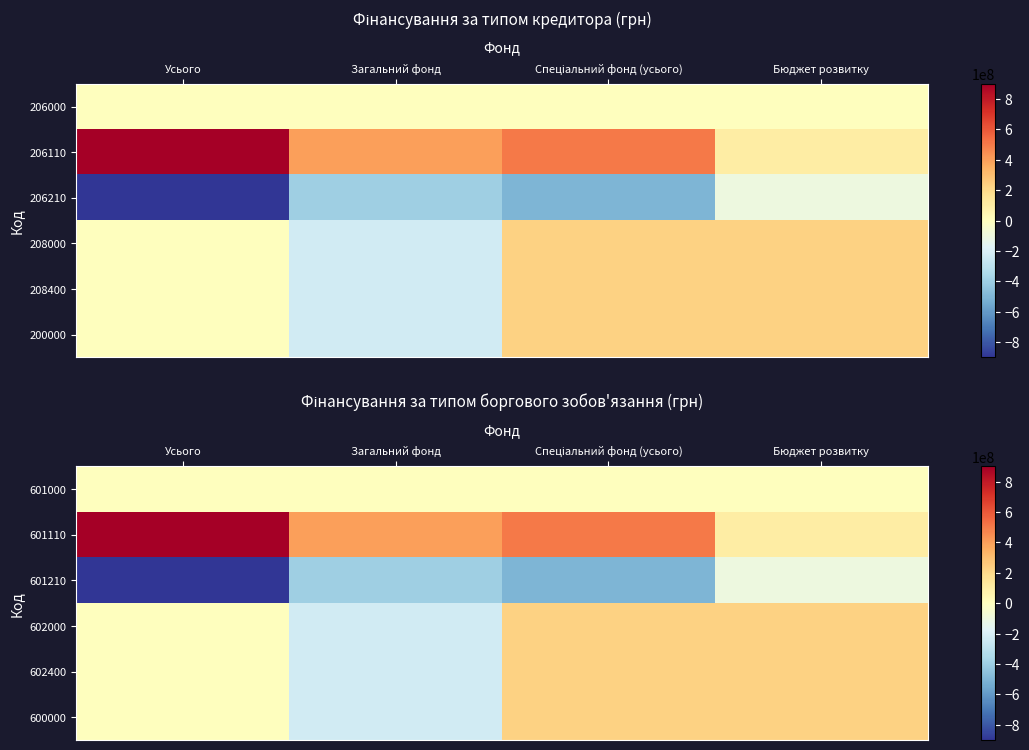

What is the sum of all 602400 values?

225381900